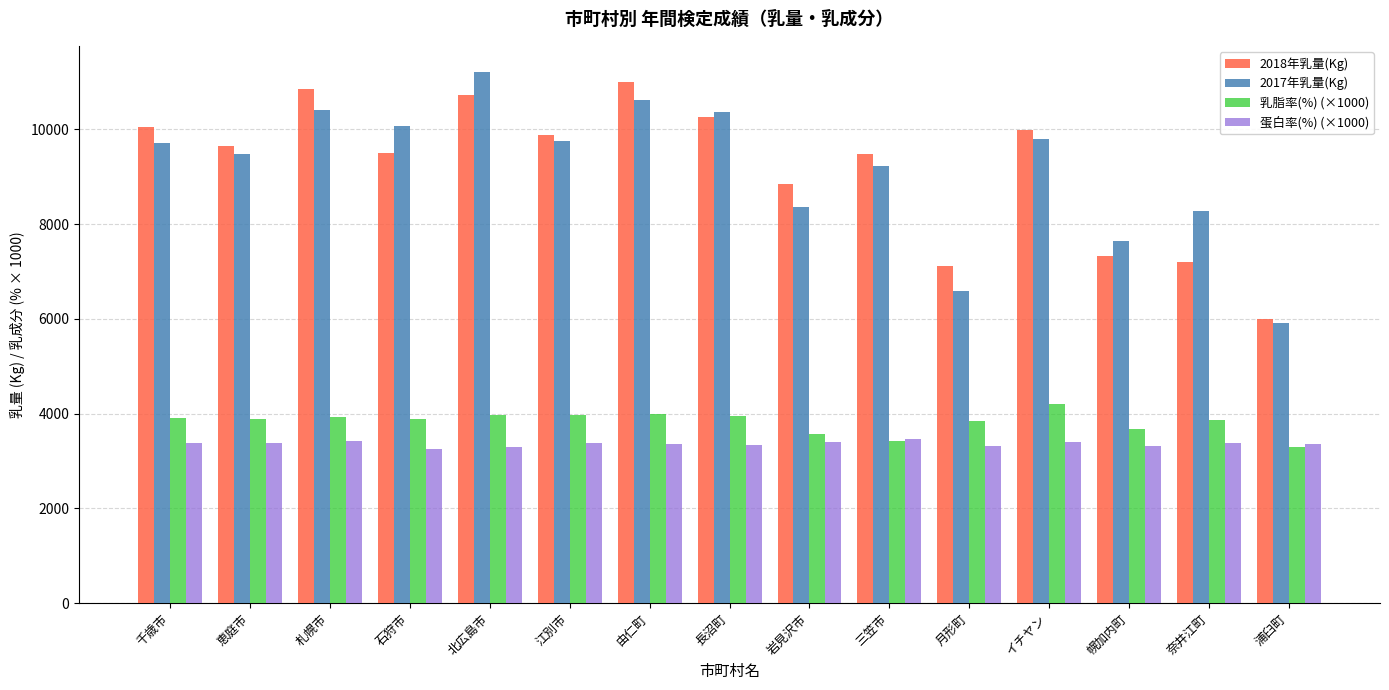

Does the chart contain stacked bars?

No